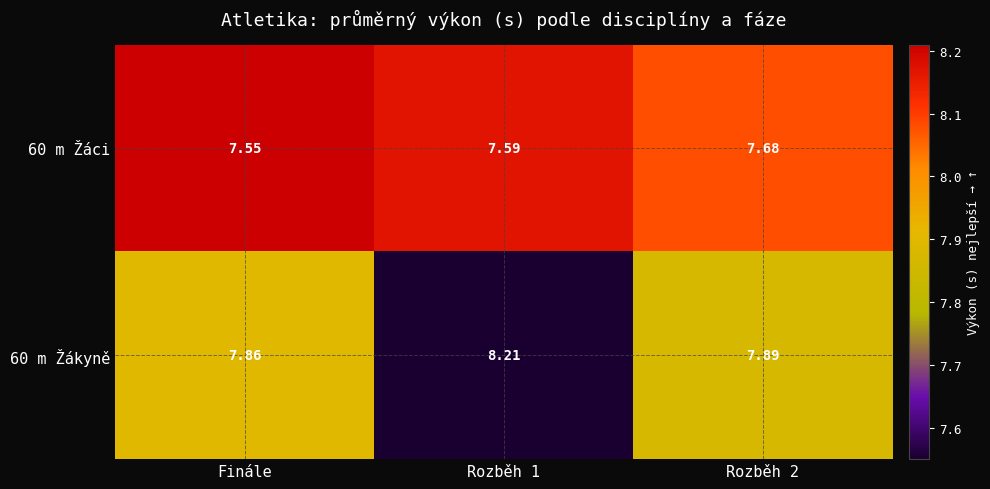

At which label is 60 m Žáci closest to 7?

Finále